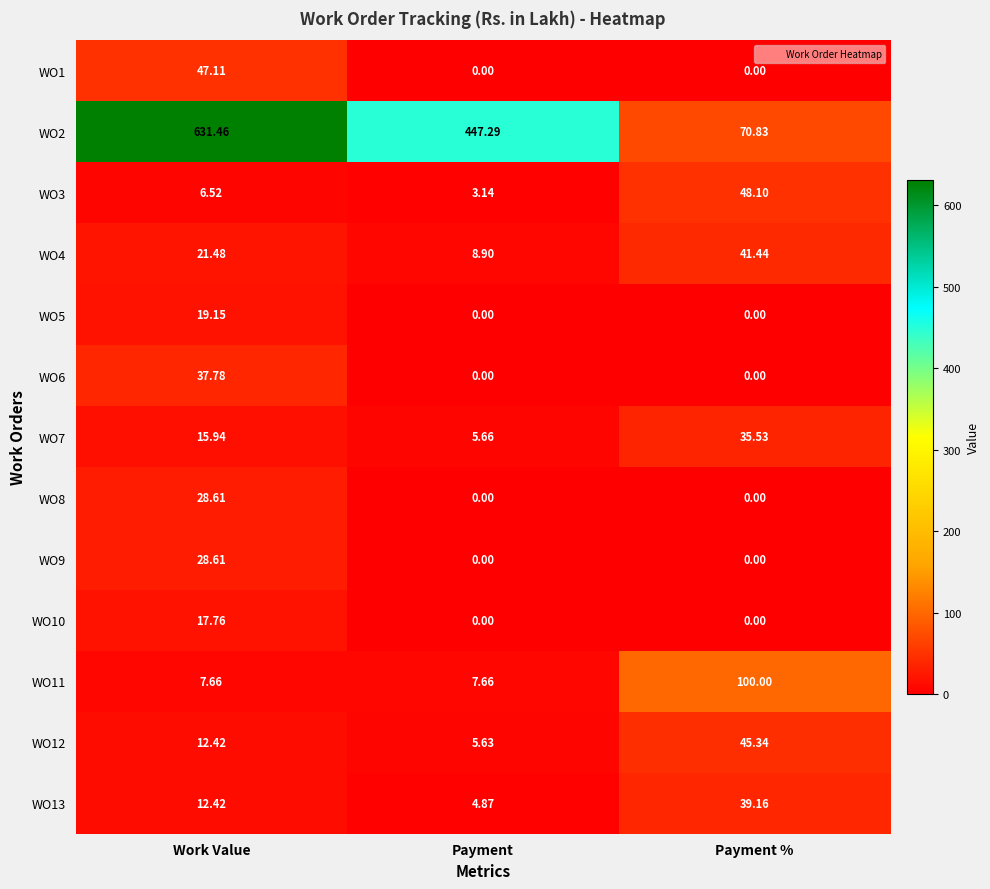

At which label is WO3 closest to 25?

Work Value